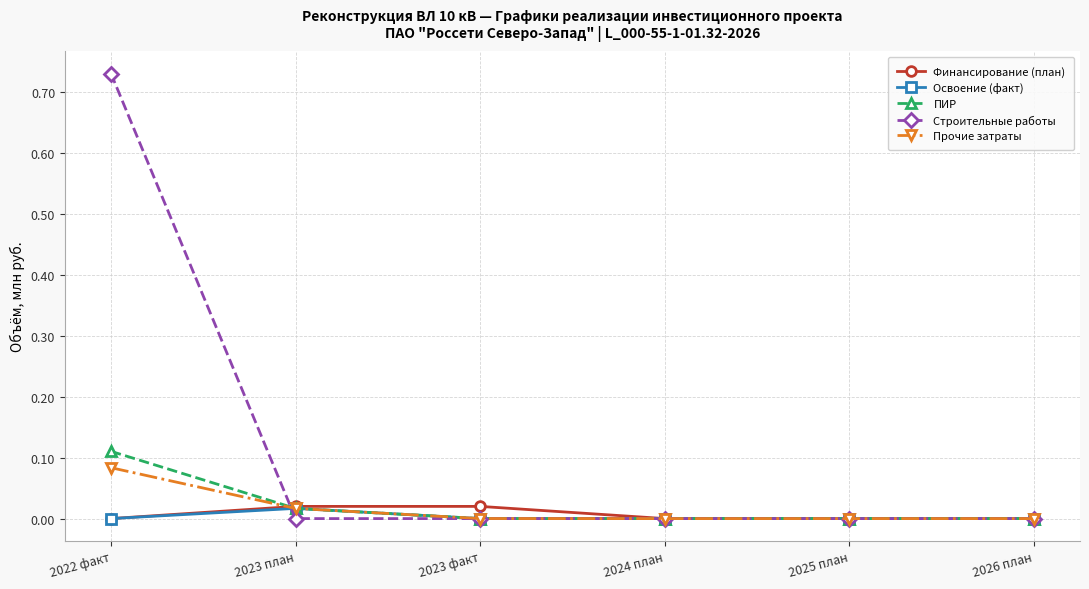

What position from the left is 2024 план?

4